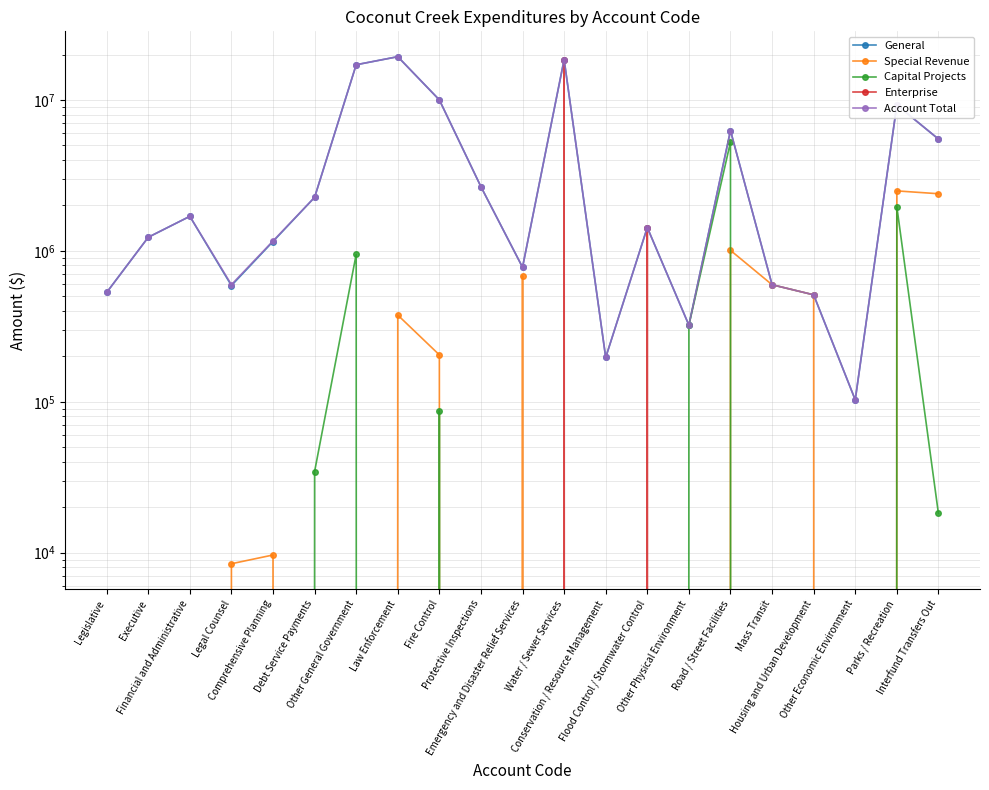

Which label corresponds to the smallest value in the chart?

Legislative